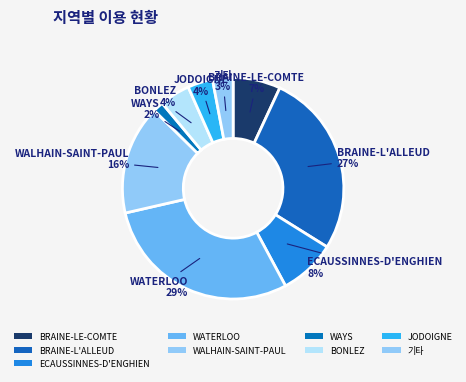

Count the number of slices in the pie.

9